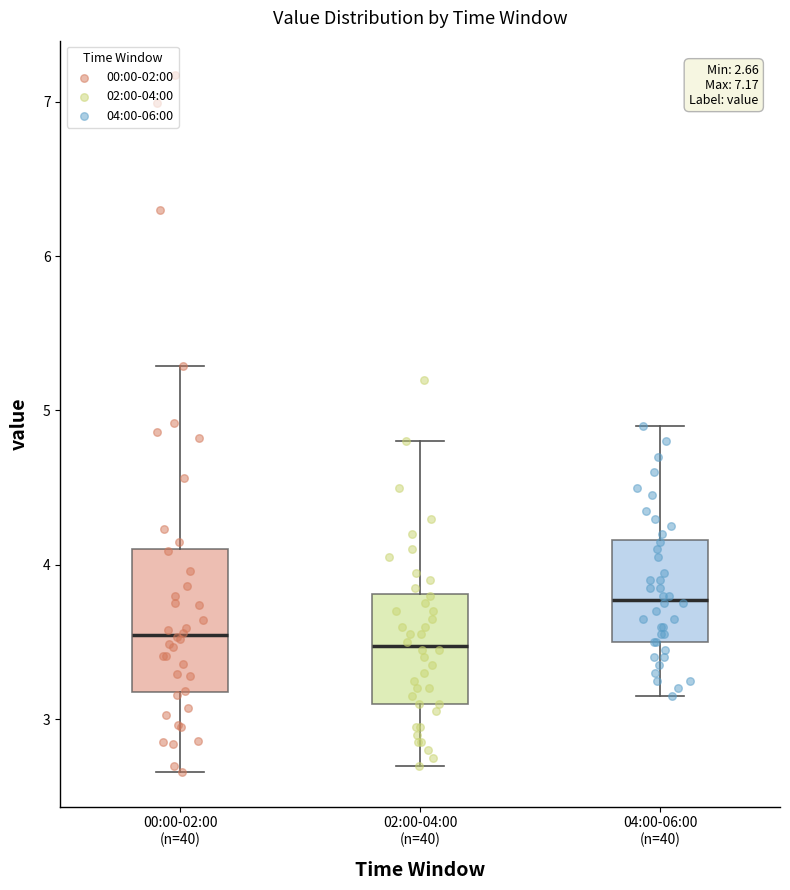

Which box is the tallest, from its lower edge to its upper edge?

00:00-02:00 (n=40)